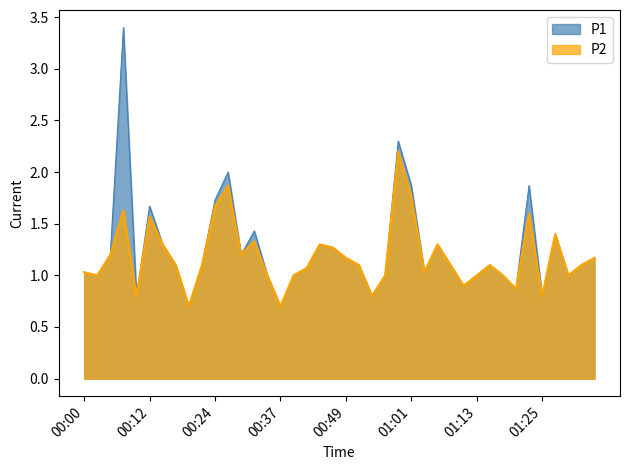

Which series has the widest spread of values?

P1